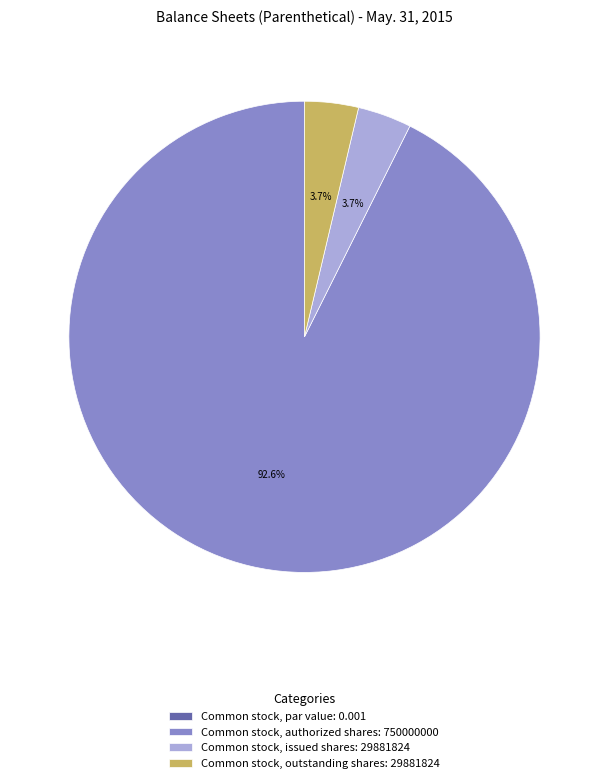

Between Common stock, issued shares: 29881824 and Common stock, authorized shares: 750000000, which is larger?

Common stock, authorized shares: 750000000